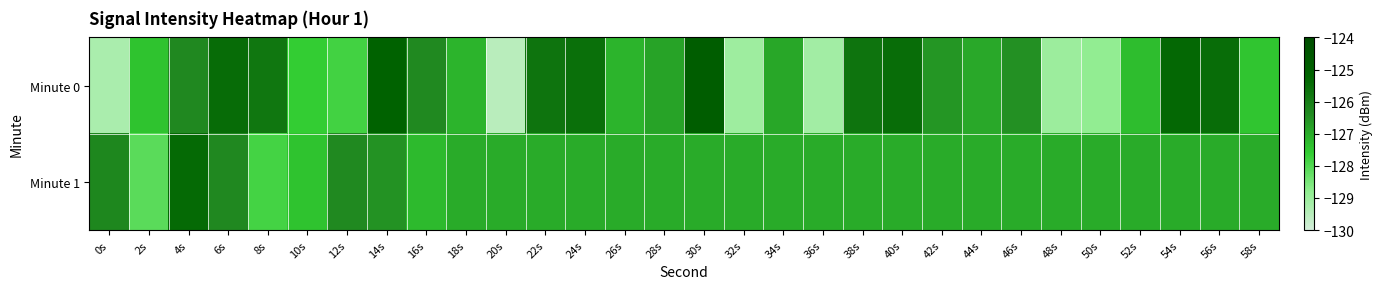

Which series has the largest total across all categories?

Minute 0